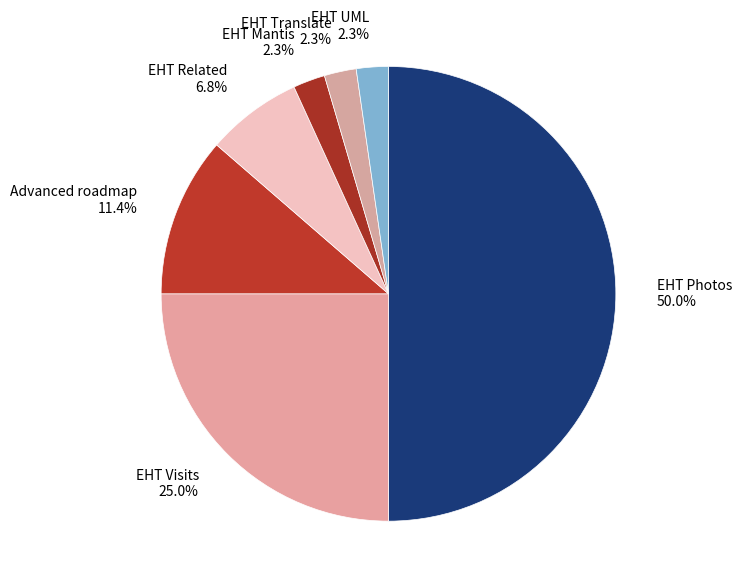

Approximately how many times larger is the value at EHT Photos 50.0% compared to Advanced roadmap 11.4%?

4.4